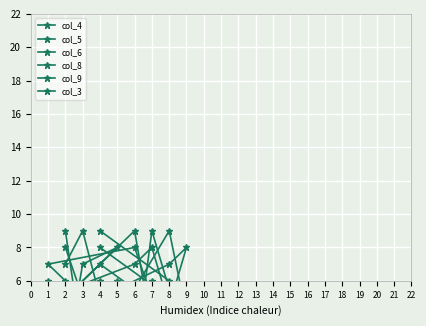

Where is the first local maximum for col_5?

3